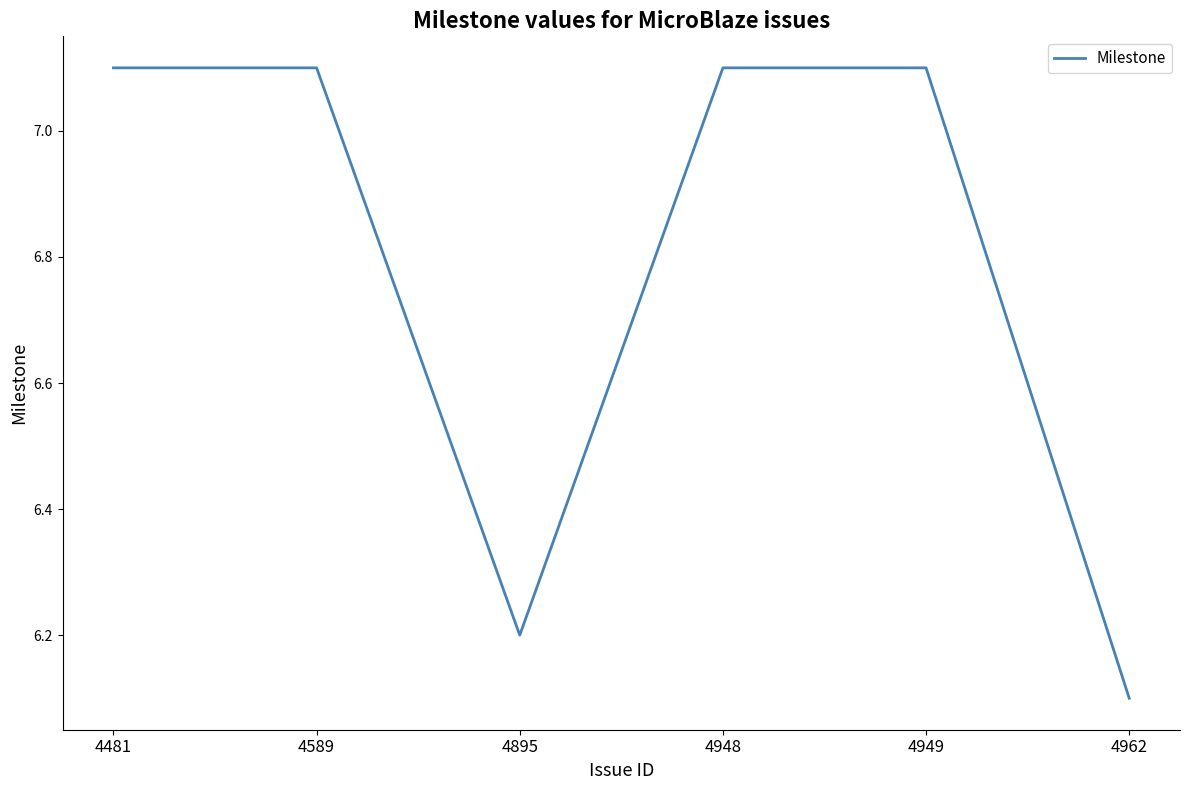

What is the average value?

6.8